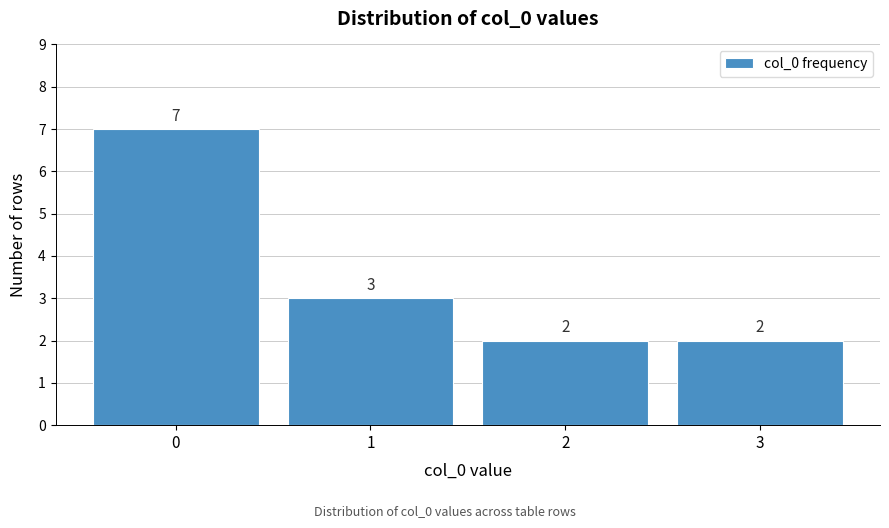

Reading left to right, extract all data points from this chart.

7	3	2	2